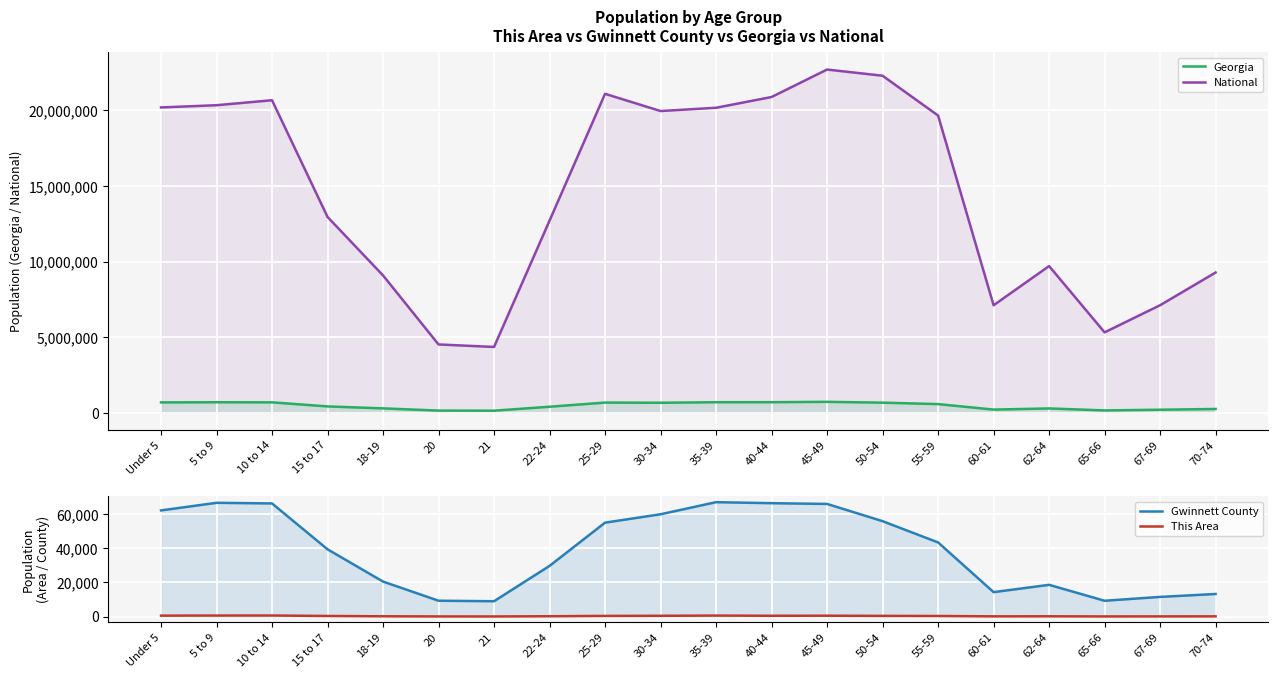

What is the difference between the maximum and second lowest values in the This Area series?

541